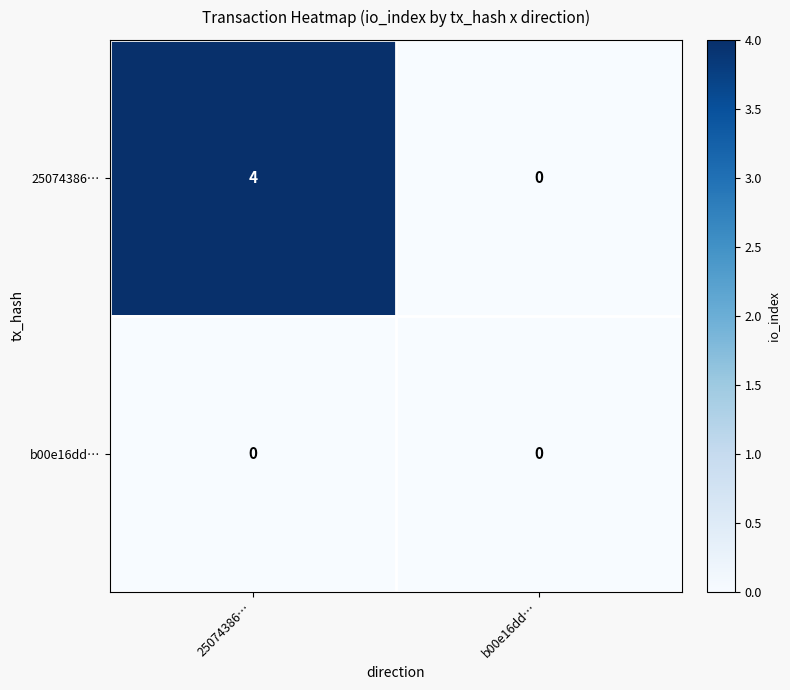

Which series has the largest total across all categories?

25074386…